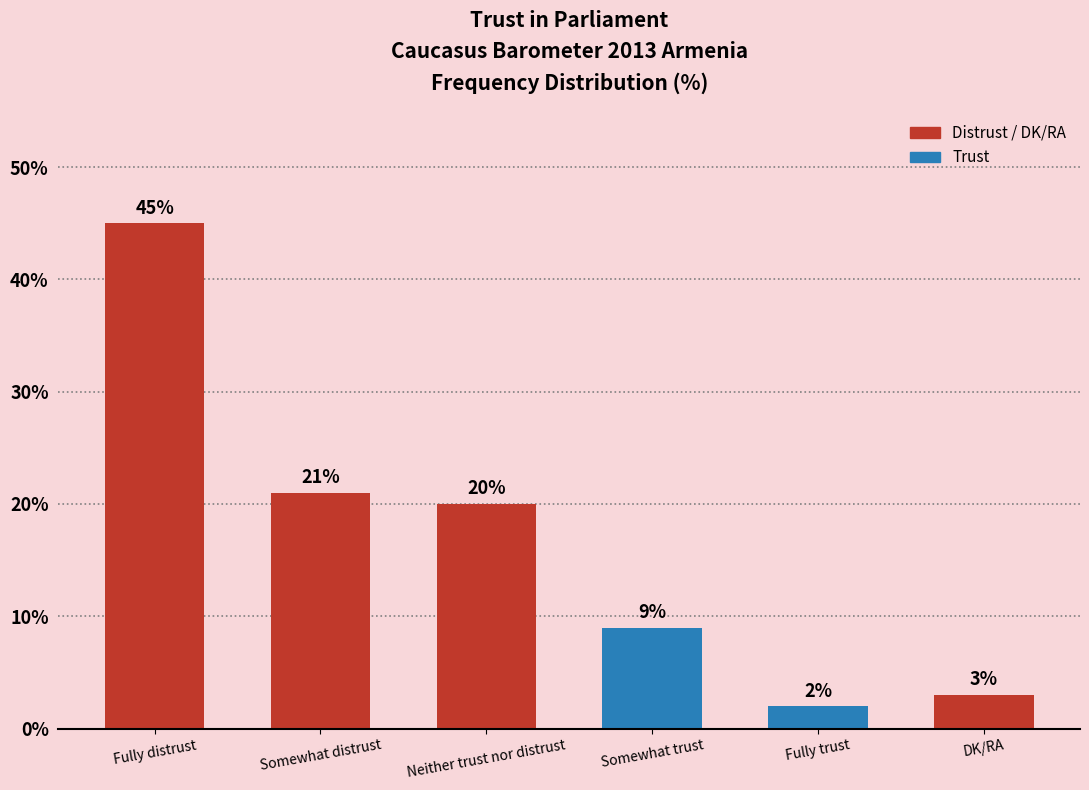

At which category does the chart reach its minimum across all series?

Fully trust